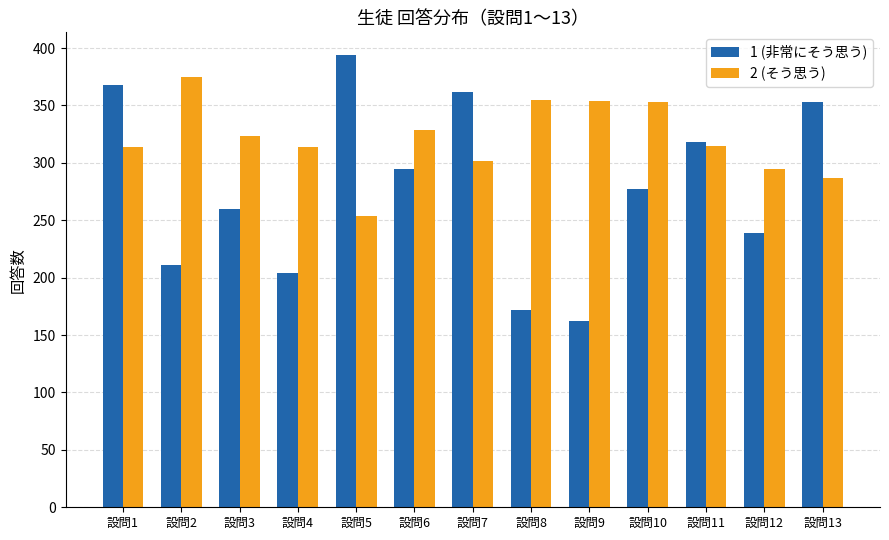

What is the value of the 2 (そう思う) bar at the 11th from the left?

315